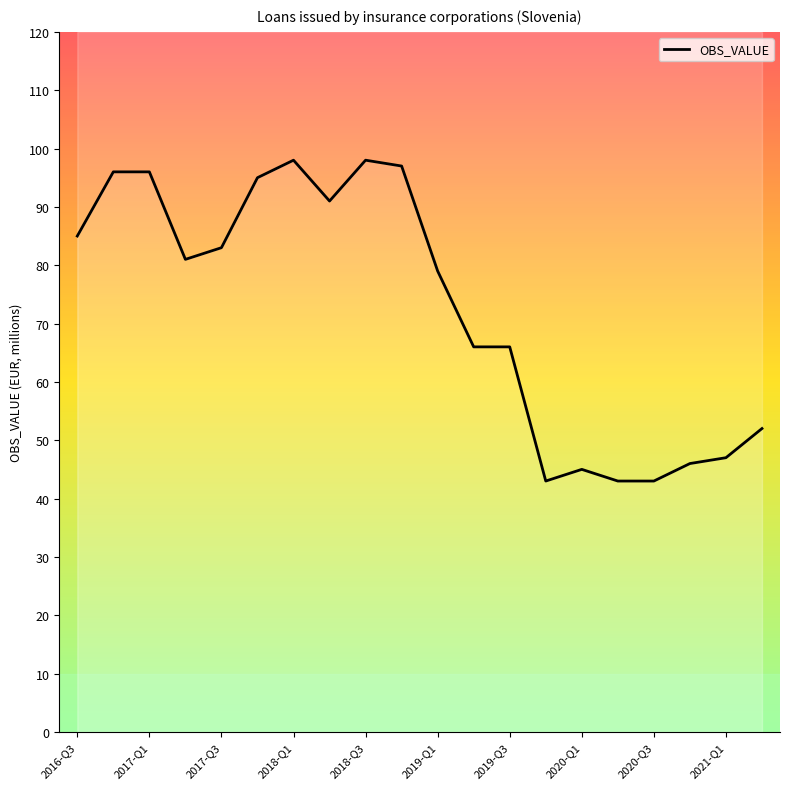

Reading right to left, extract all data points from this chart.

52	47	46	43	43	45	43	66	66	79	97	98	91	98	95	83	81	96	96	85